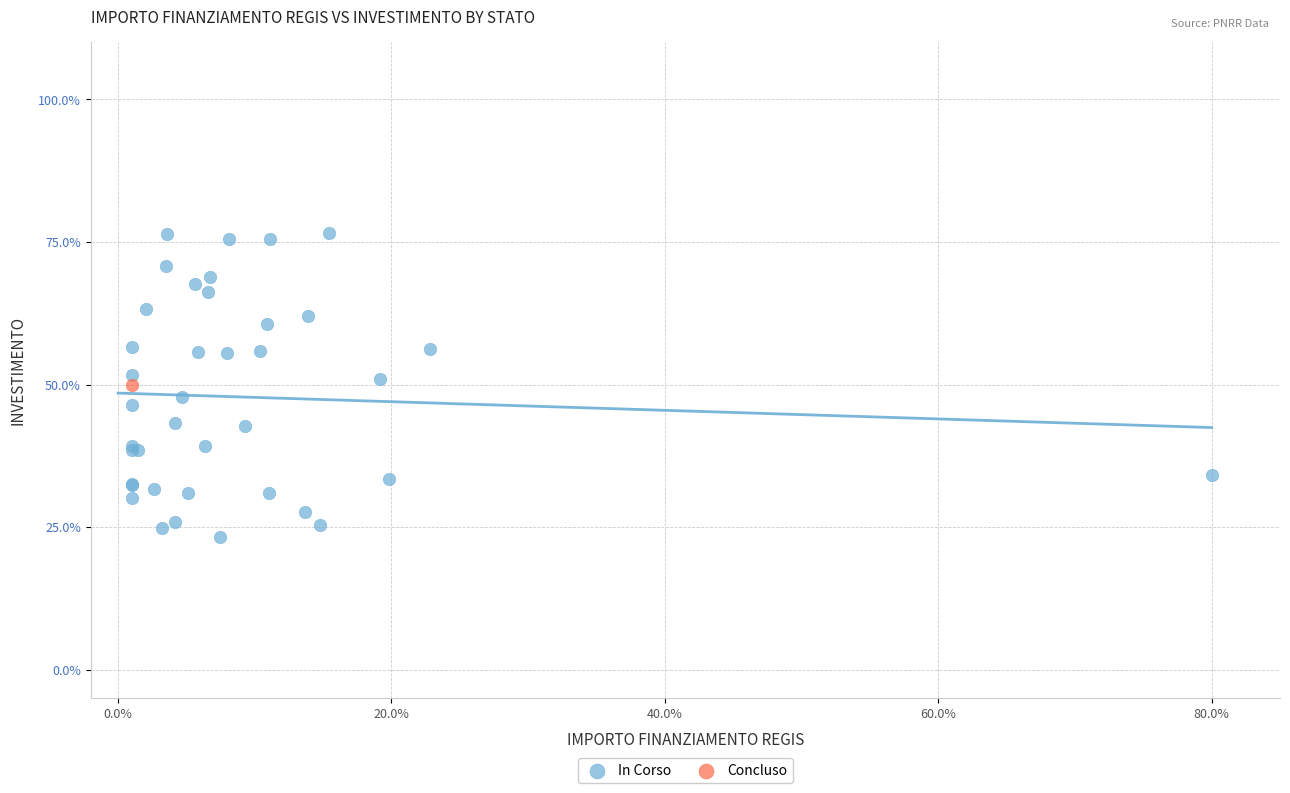

What are all the series names shown in the legend?

In Corso, Concluso